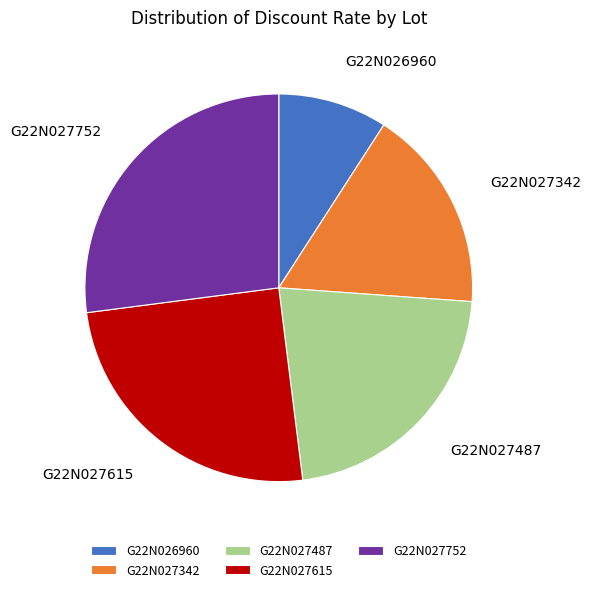

Combined, do G22N027752 and G22N027342 account for over 50%?

No